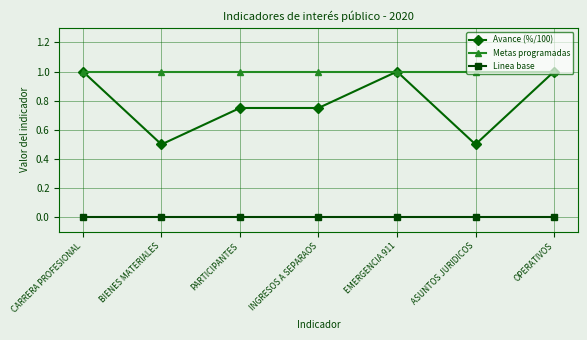

Count the number of categories in the chart.

7